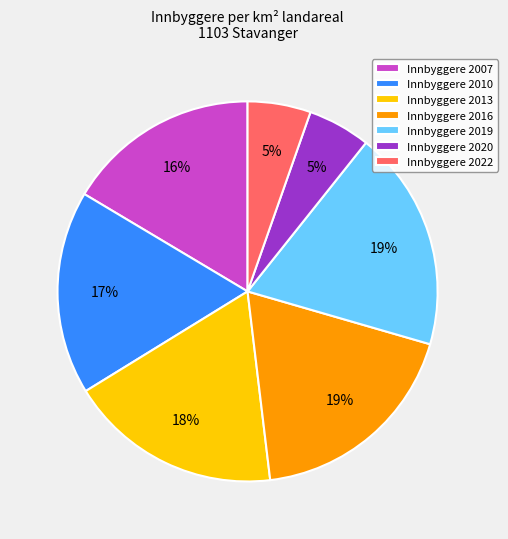

To the nearest percent, what portion does Innbyggere 2020 represent?

5%